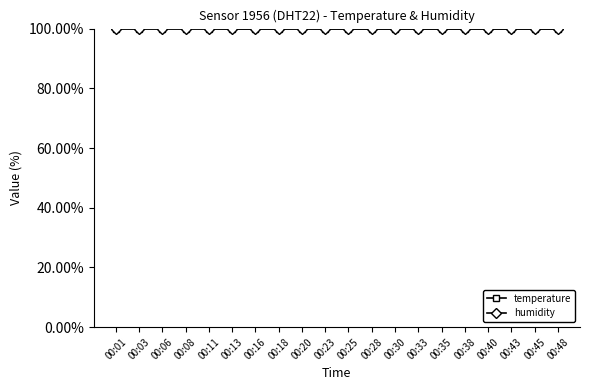

What is the highest value of the temperature series?

100.0